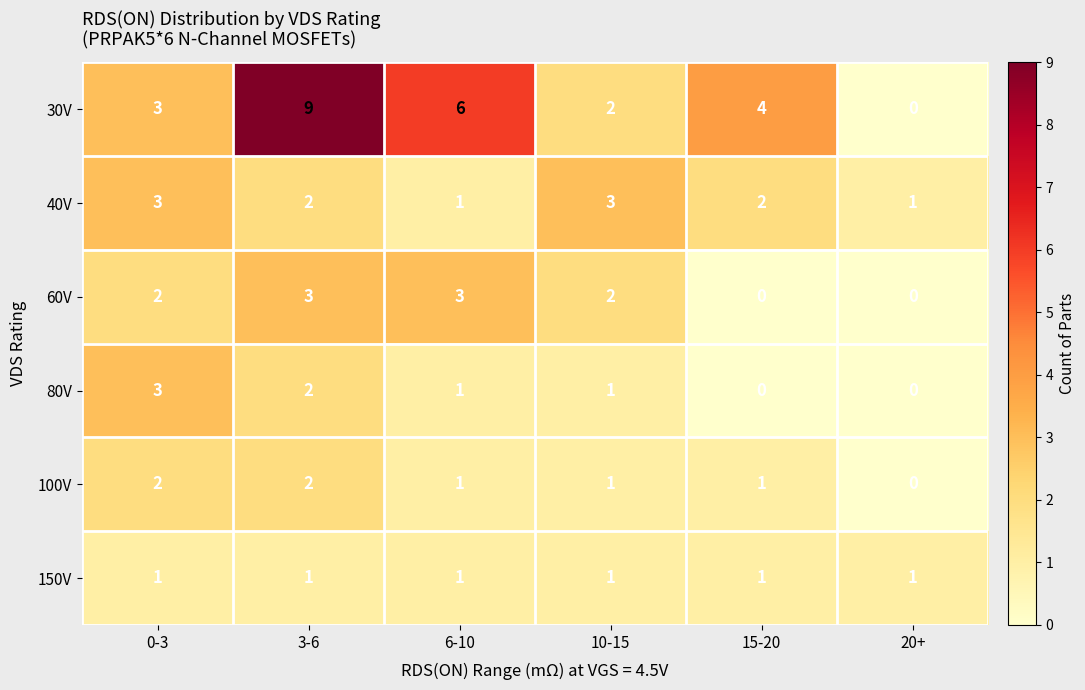

What is the sum of all 60V values?

10